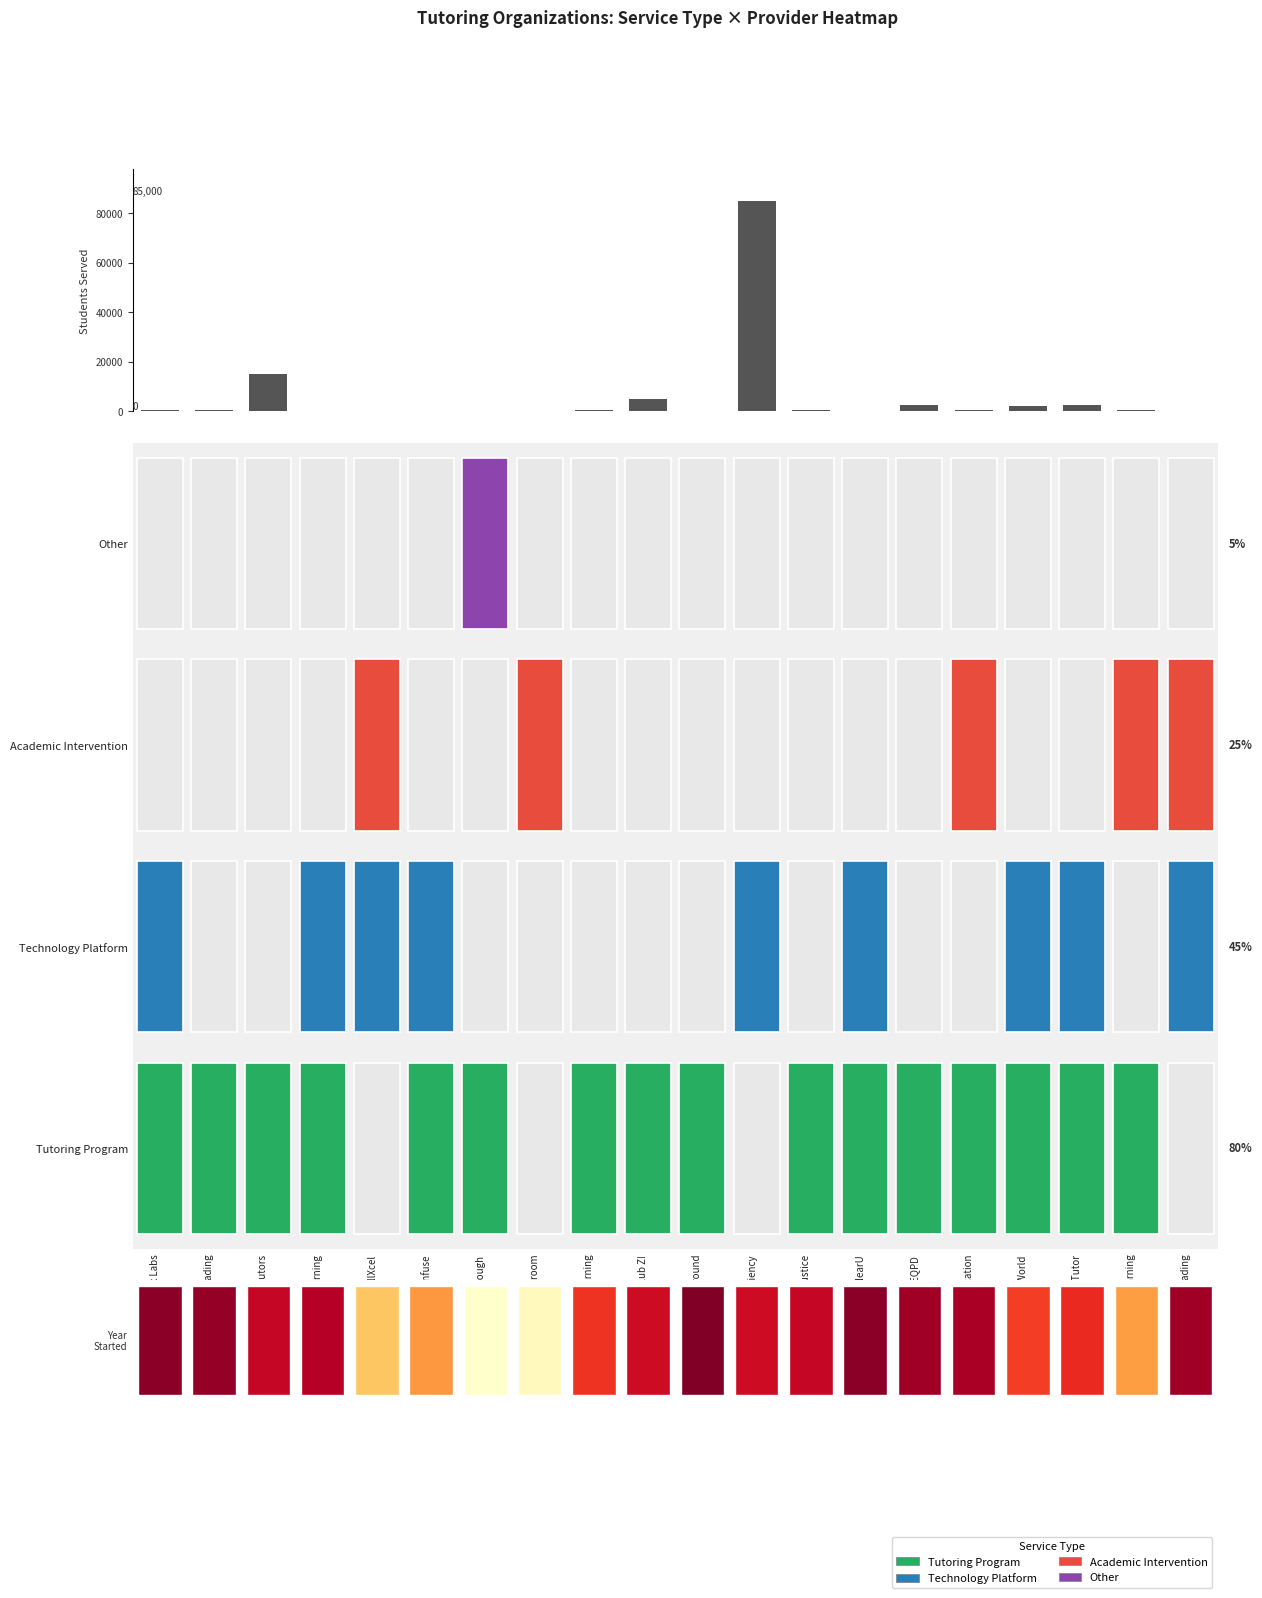

How many series are shown in this chart?

1